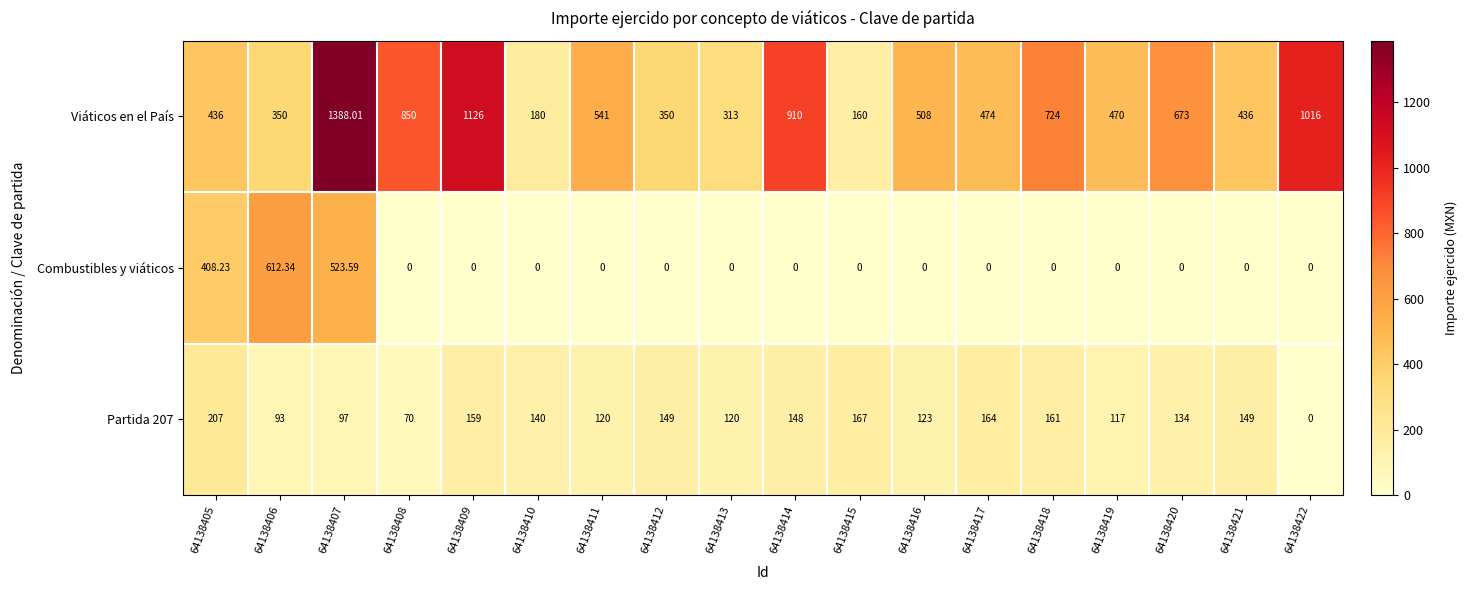

Which series has the largest total across all categories?

Viáticos en el País